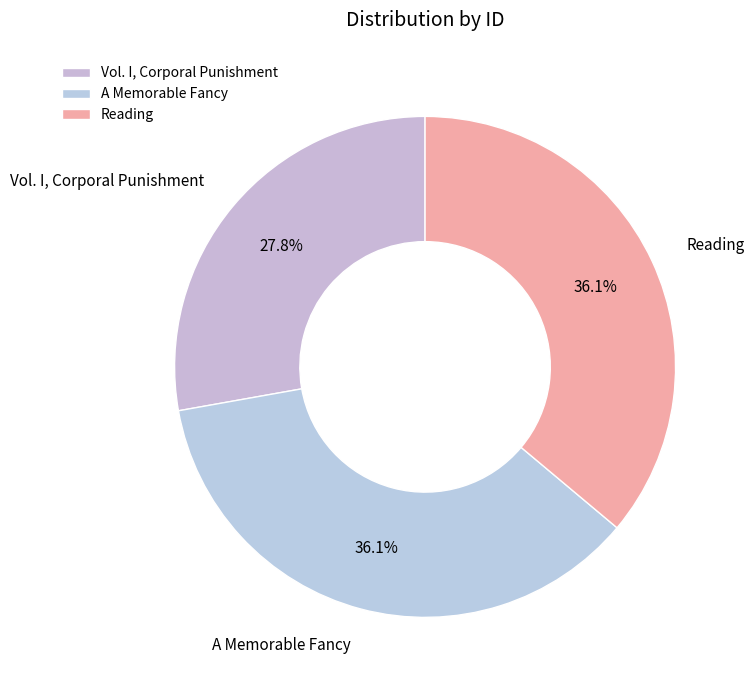

Is there any slice that represents more than half of the pie?

No